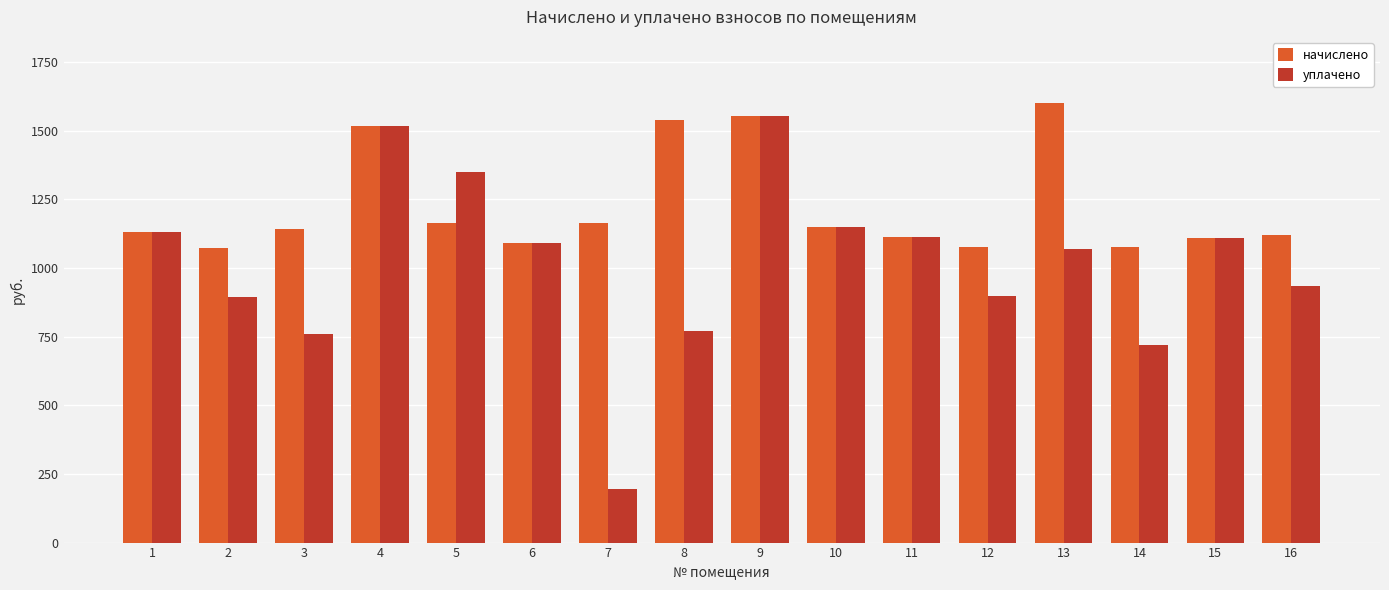

The начислено series shows 1790.4 at 10. True or false?

False